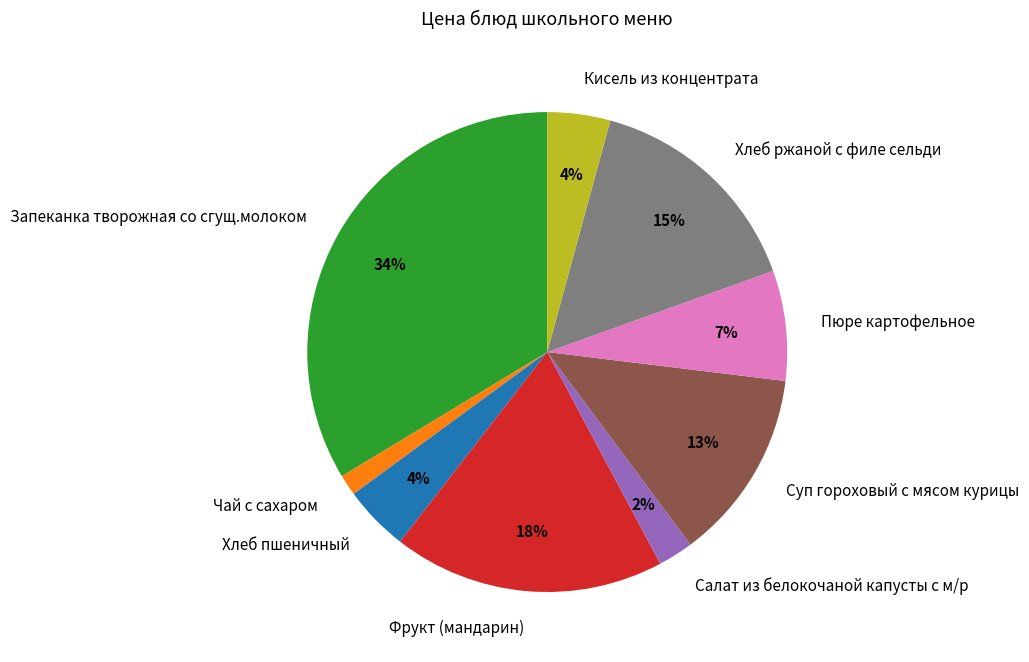

To the nearest percent, what portion does Кисель из концентрата represent?

4%